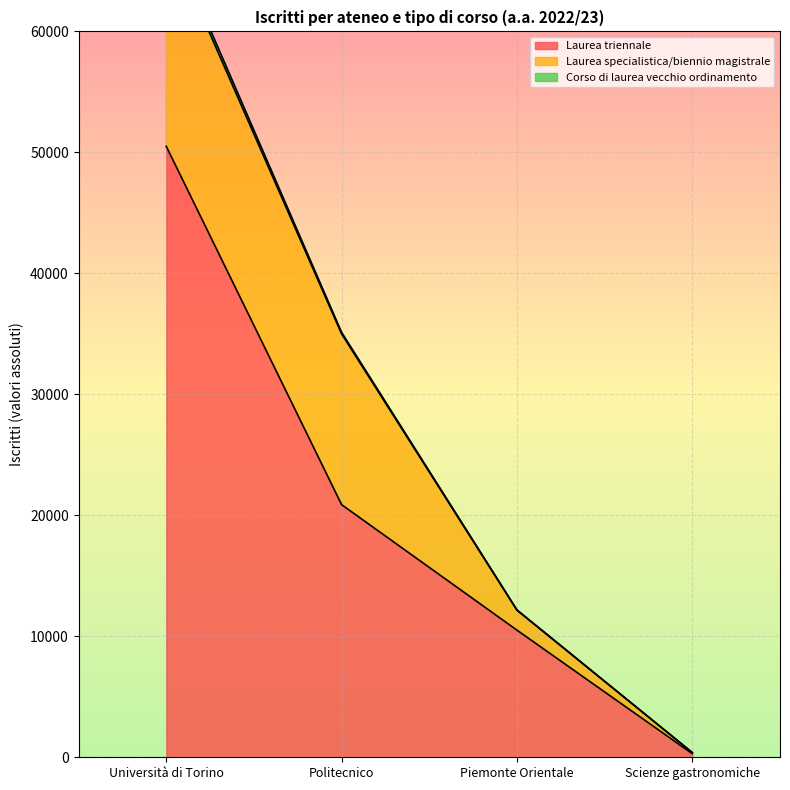

Reading left to right, what are all the values shown in this chart?

Laurea triennale: Università di Torino=50497	Politecnico=20879	Piemonte Orientale=10508	Scienze gastronomiche=293
Laurea specialistica/biennio magistrale: Università di Torino=17530	Politecnico=14115	Piemonte Orientale=1644	Scienze gastronomiche=93
Corso di laurea vecchio ordinamento: Università di Torino=507	Politecnico=127	Piemonte Orientale=30	Scienze gastronomiche=0